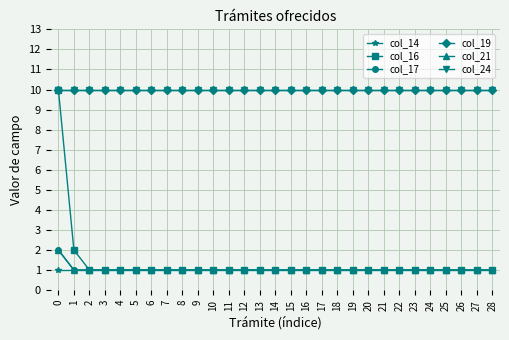

Rank the series by their maximum value, from lowest to highest.

col_14, col_17, col_21, col_16, col_19, col_24